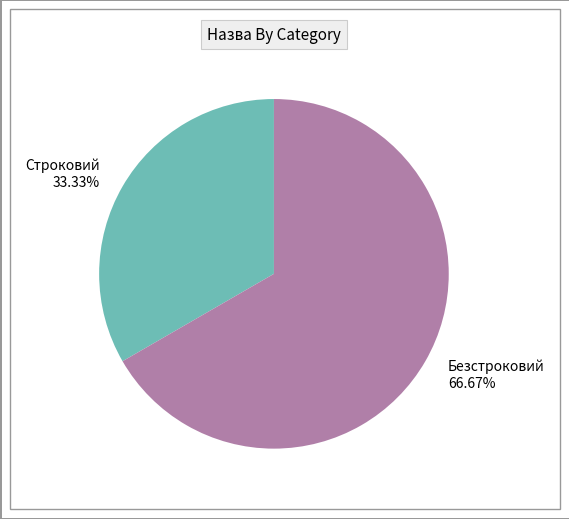

What portion of the pie excludes Безстроковий?

33.3%